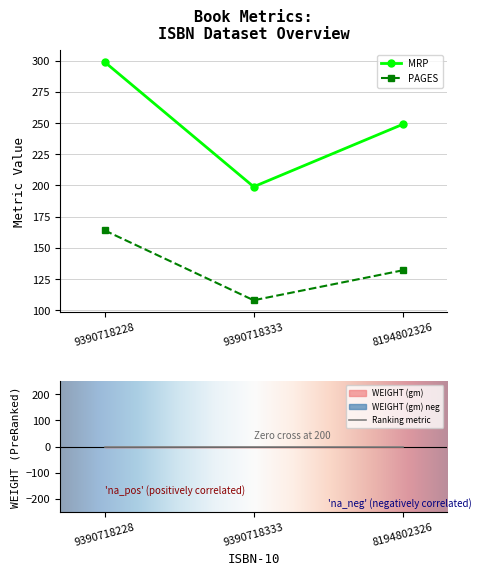

What is the value of the PAGES point at the 1st from the left?

164